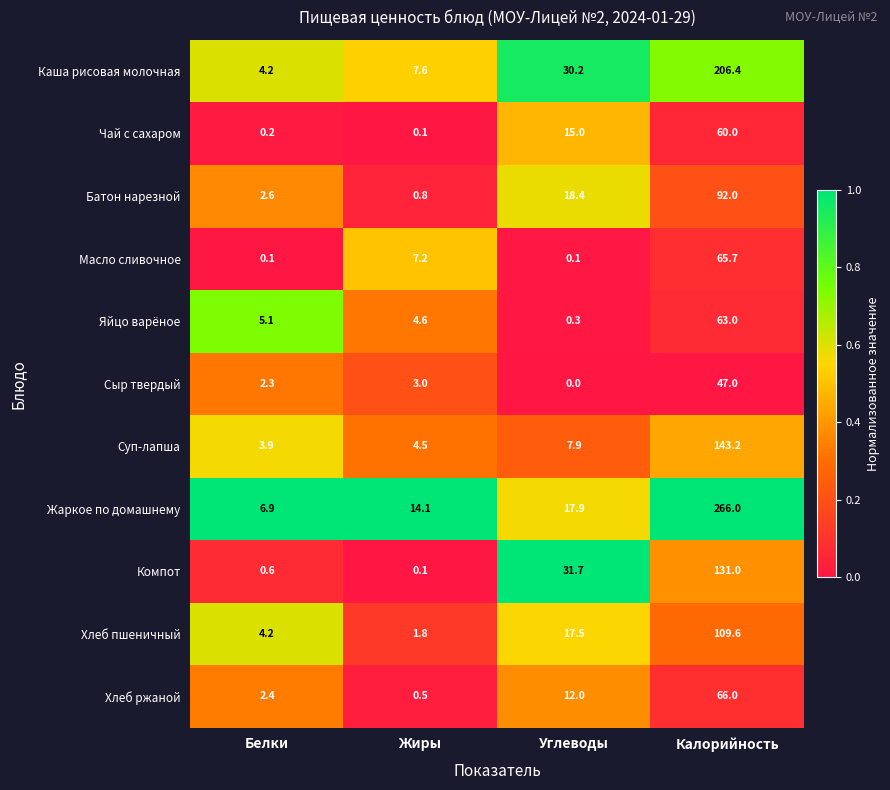

Which series has the largest range (max minus min)?

Жаркое по домашнему